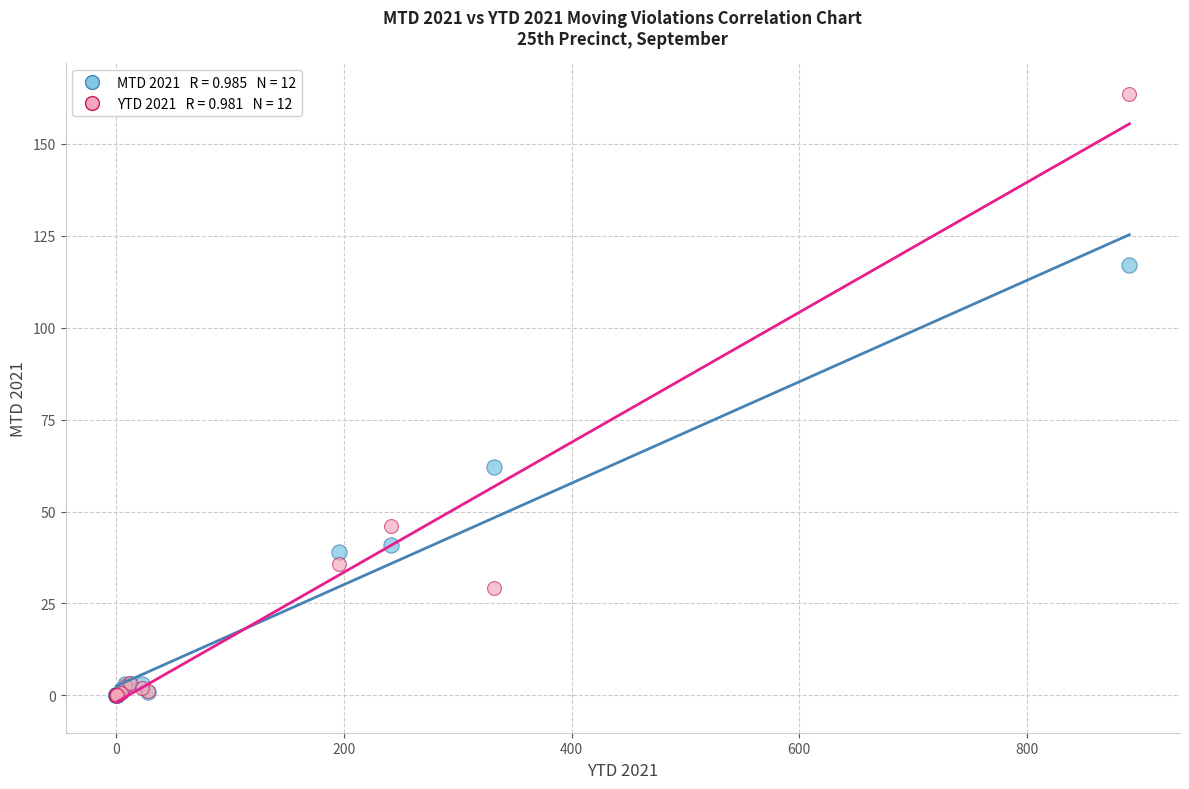

Across all series, what Y value is closest to 81?

62.0